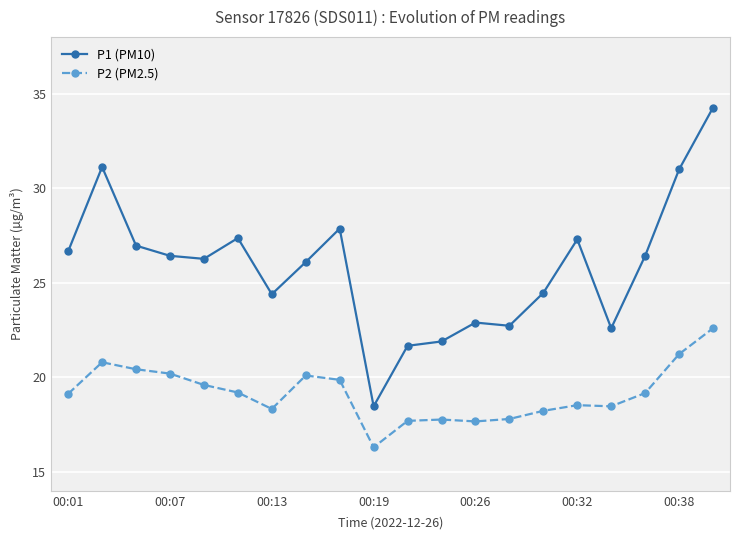

True or false: P2 (PM2.5) has more than 1 points higher than both neighbors.

True